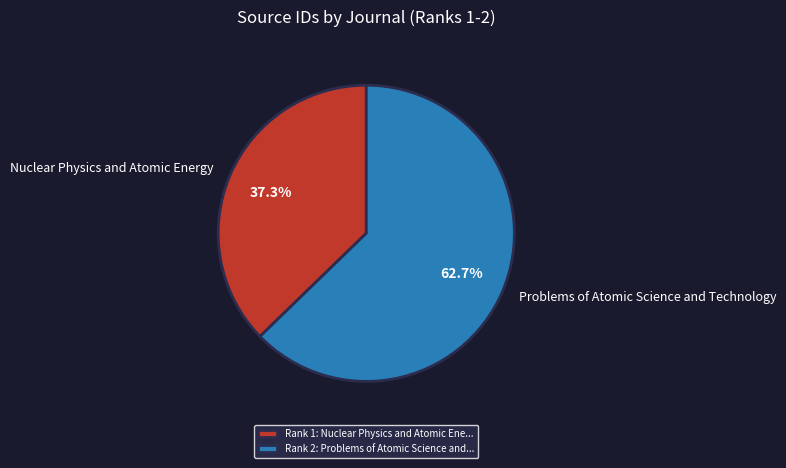

What percentage is the Nuclear Physics and Atomic Energy slice, to the nearest percent?

37%